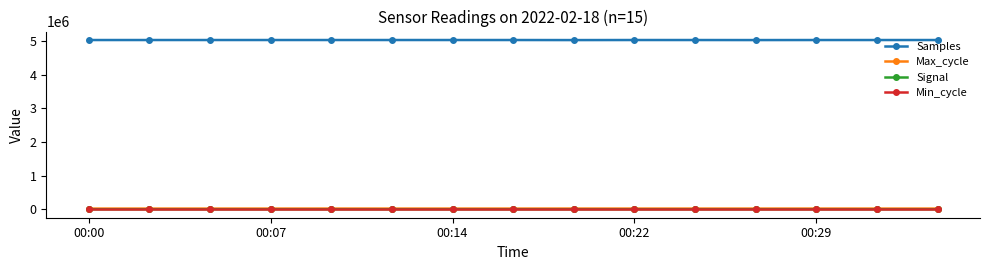

At how many categories does at least one series exceed 4427788?

15